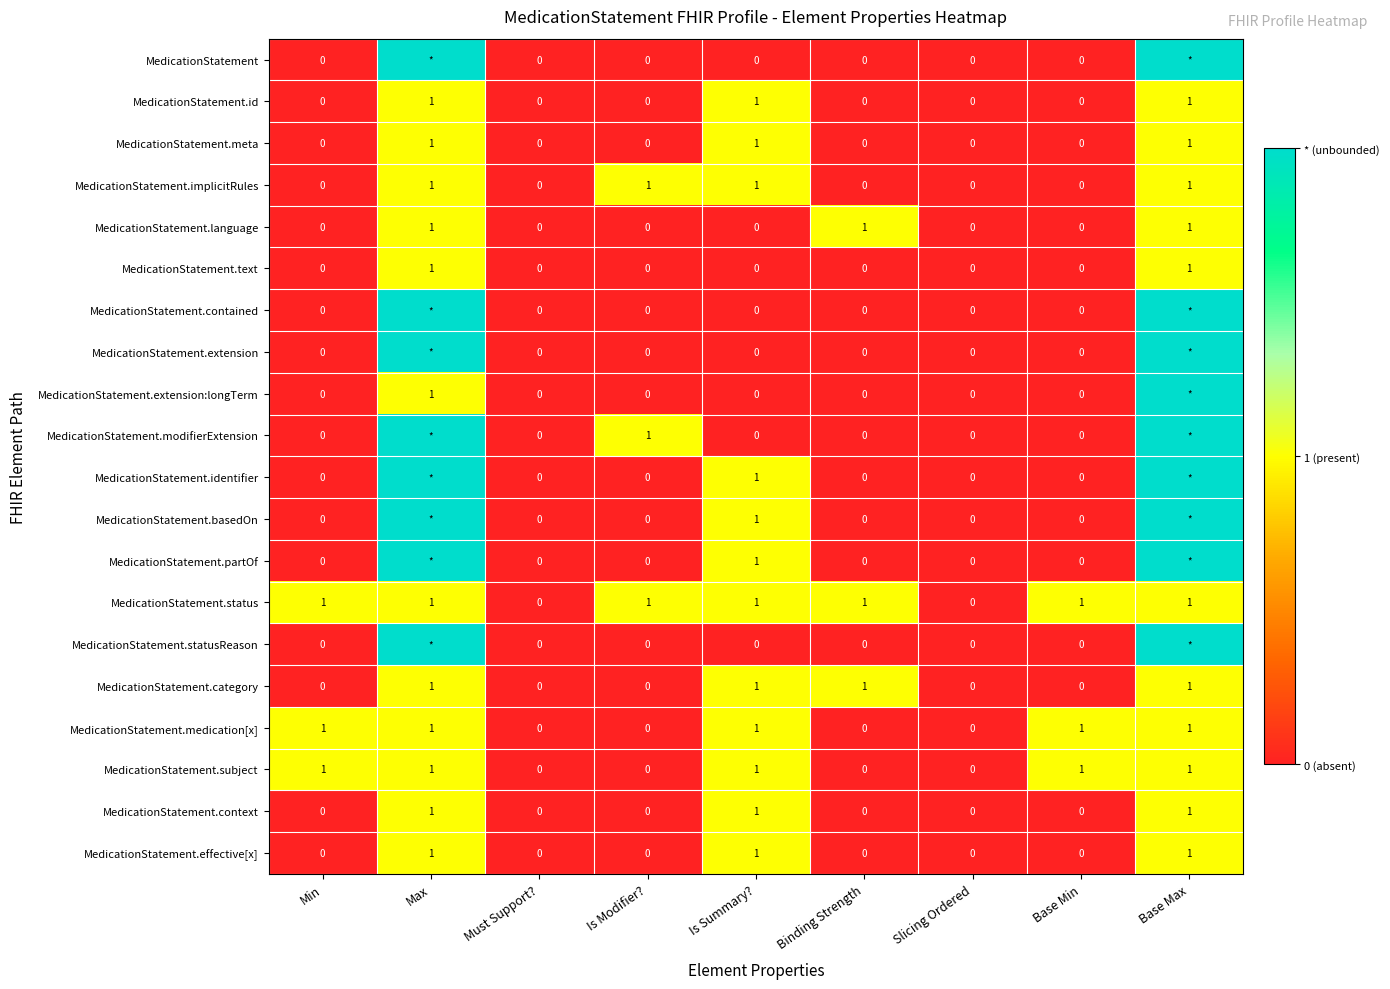

The MedicationStatement.meta series shows 1 at Must Support?. True or false?

False